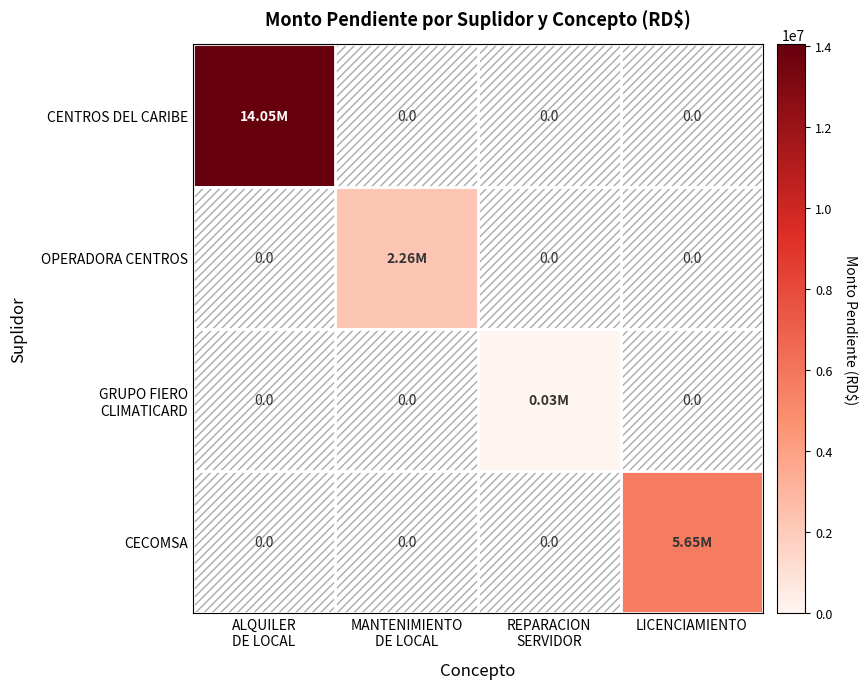

What is the sum of all CECOMSA values?

5651691.7